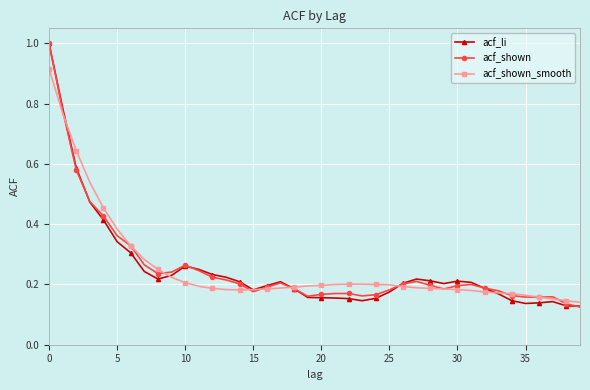

Is this an area chart (filled region under the line)?

No